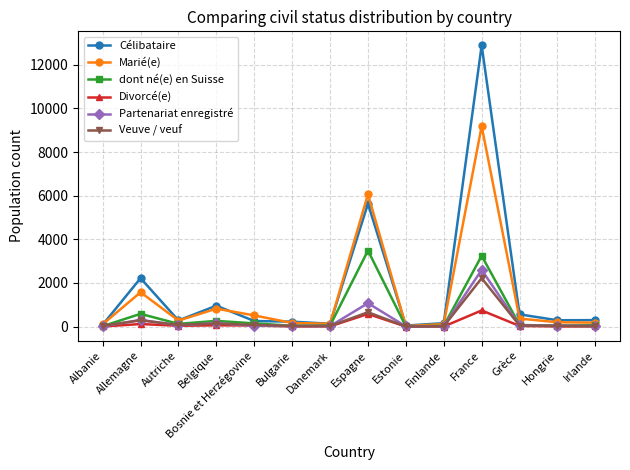

At which label does Veuve / veuf reach its peak?

France